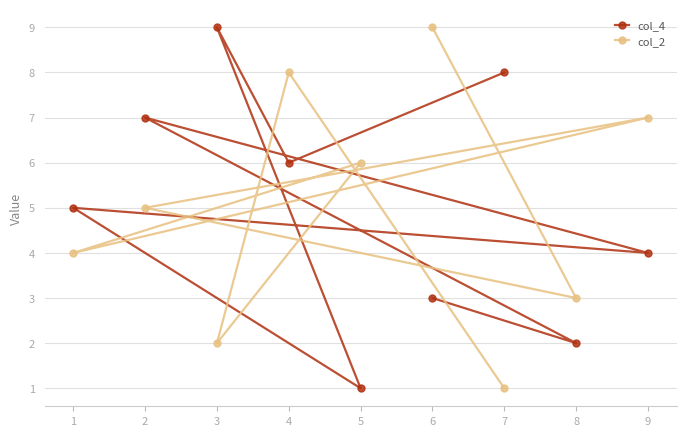

True or false: col_4 has a value of 3 at 7.

False